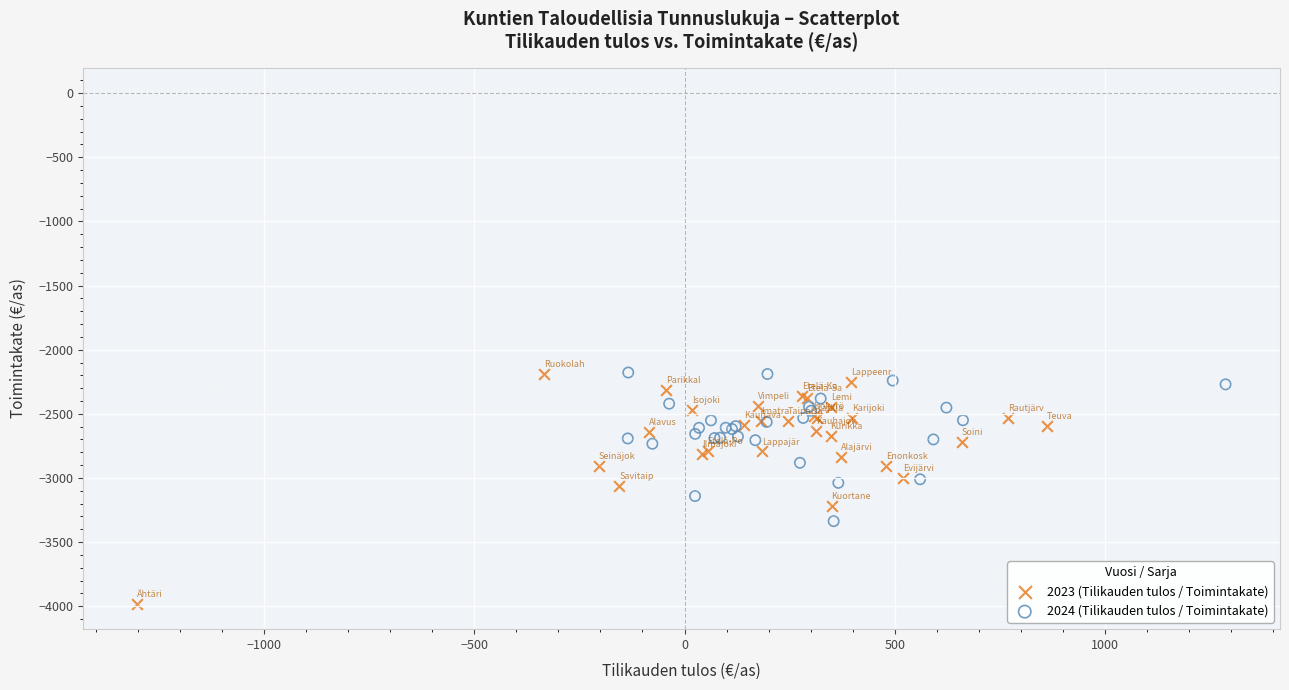

Which series reaches the minimum Y coordinate?

2023 (Tilikauden tulos / Toimintakate)